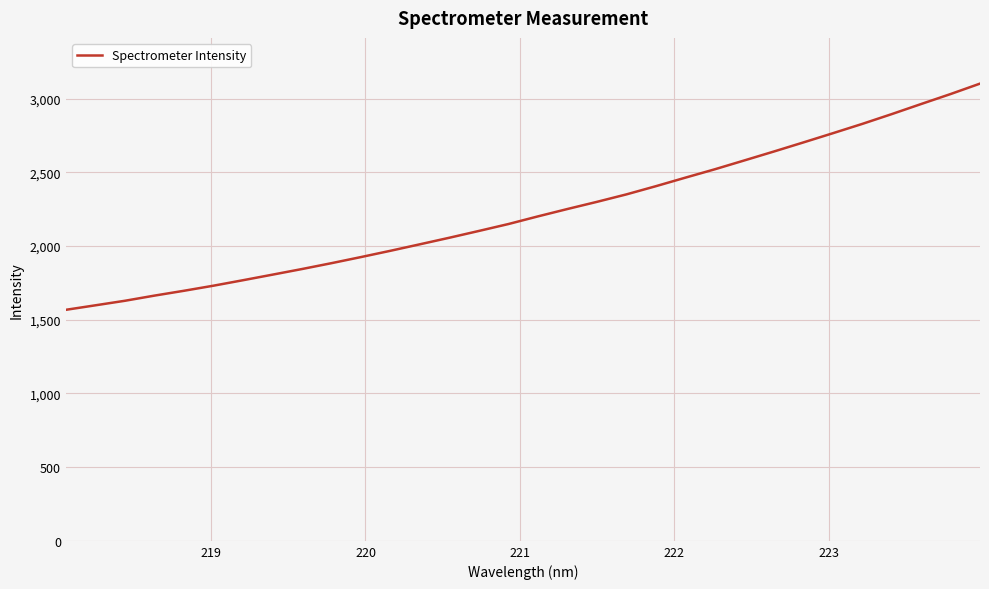

What is the greatest value displayed?

3101.8